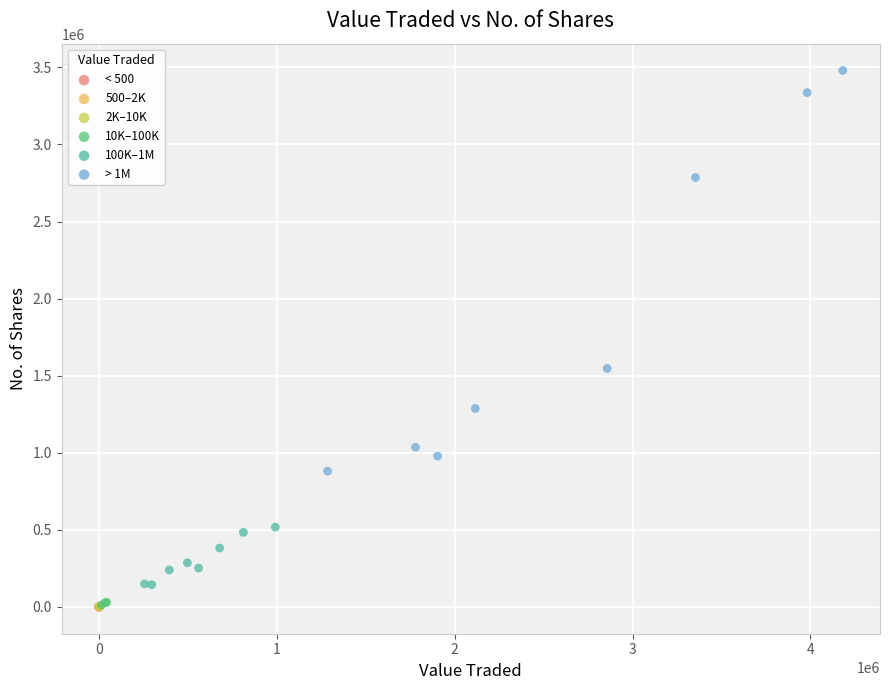

Which series has the widest spread of Y values?

> 1M